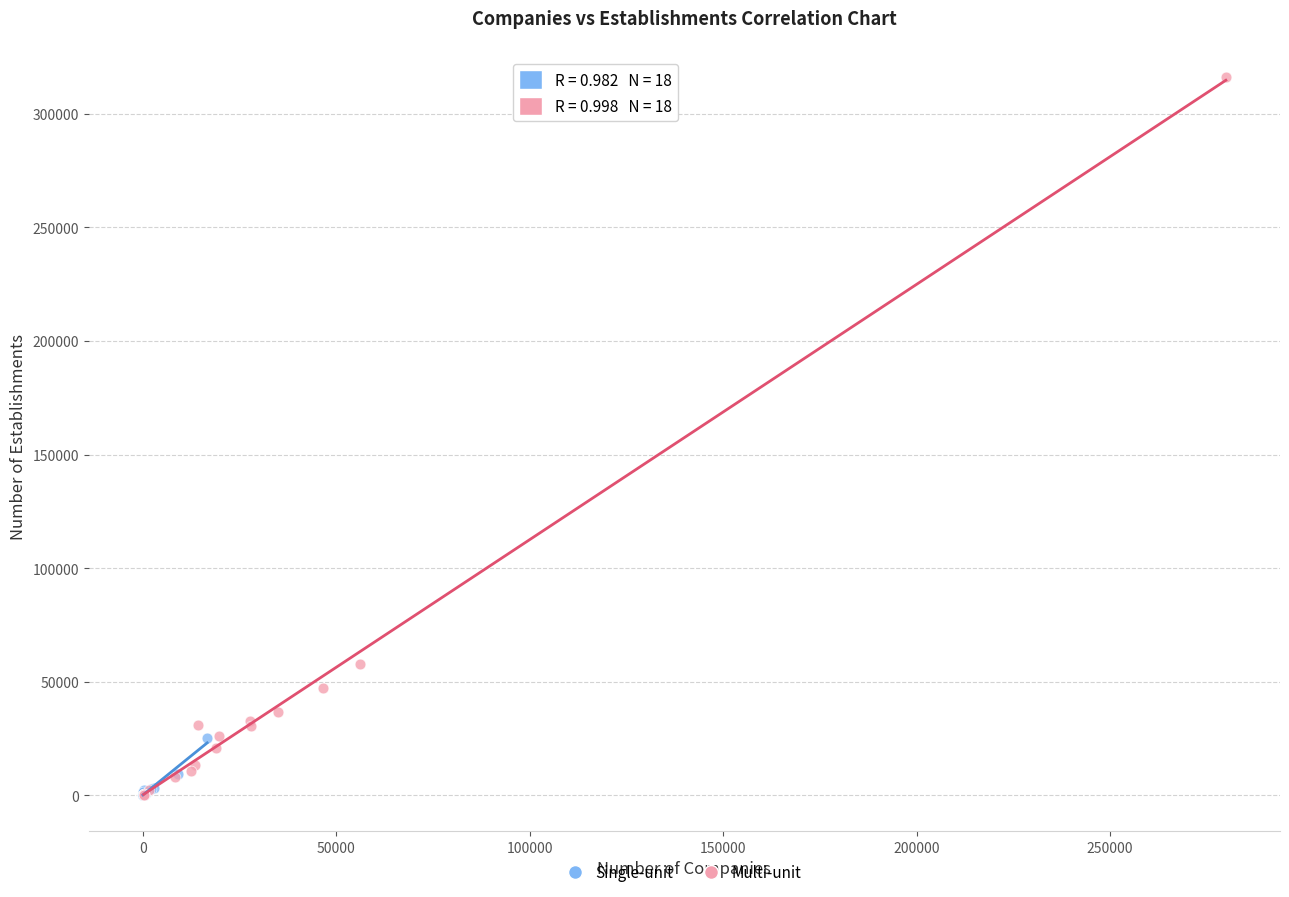

Which series contains the highest Y value?

Multi-unit